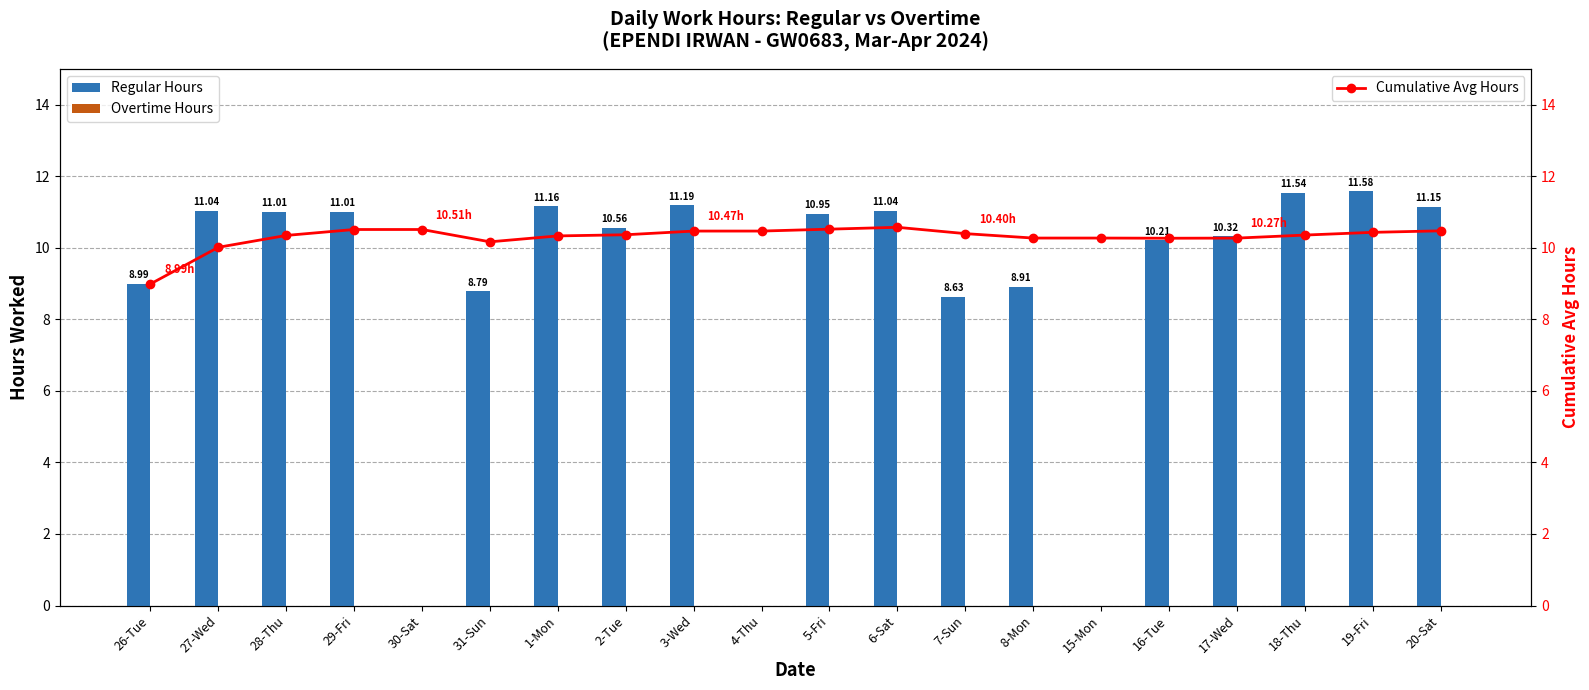

What is the sum of the Regular Hours values at 6-Sat and 7-Sun?

19.7